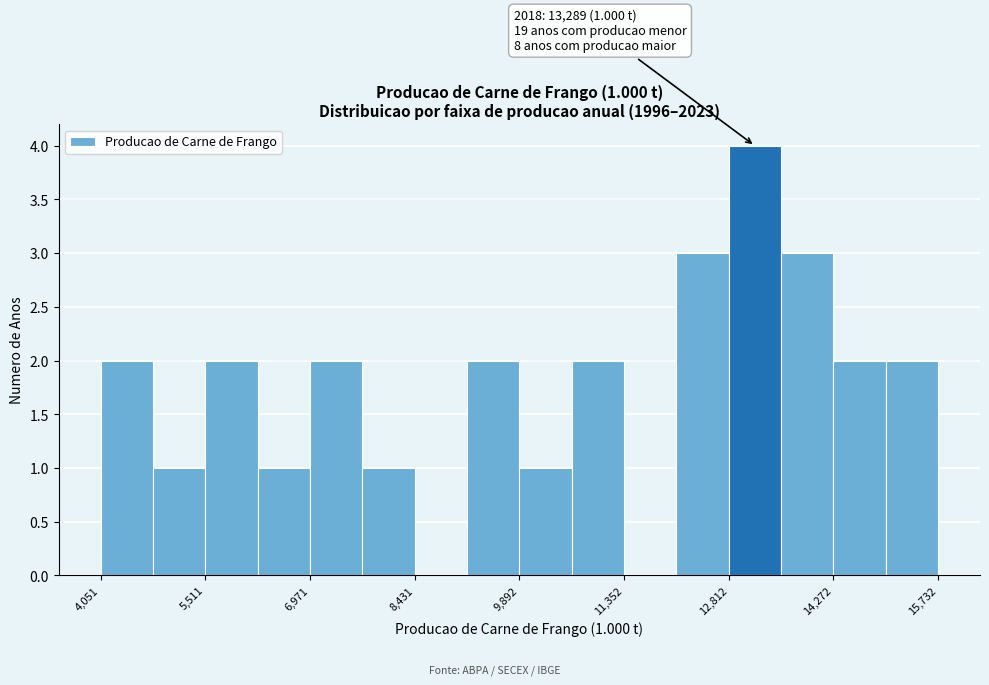

Read against the x-axis, roughly where is the centre of the tallest bar?

13200